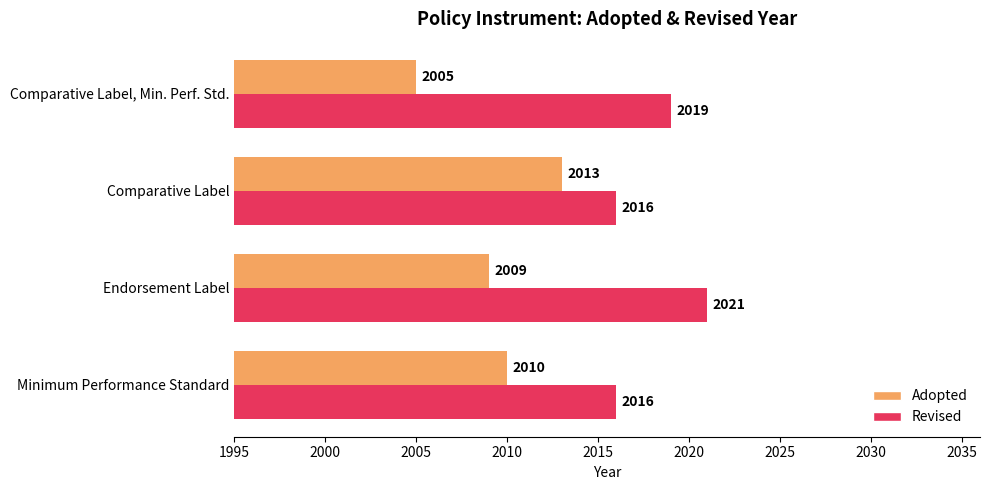

What is the average value of the Revised series?

2018